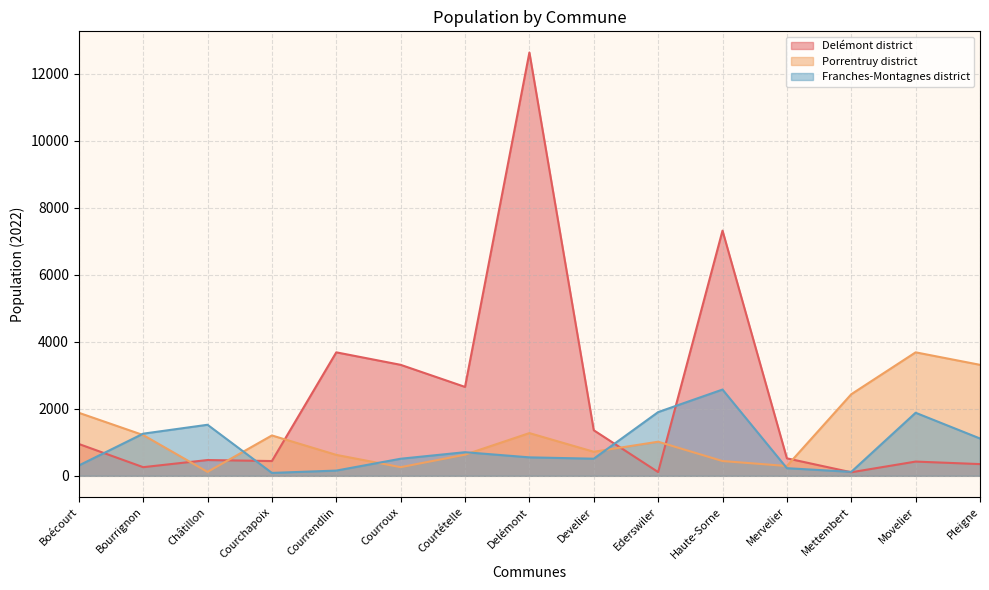

How many intersections are there between Delémont district and Porrentruy district?

6